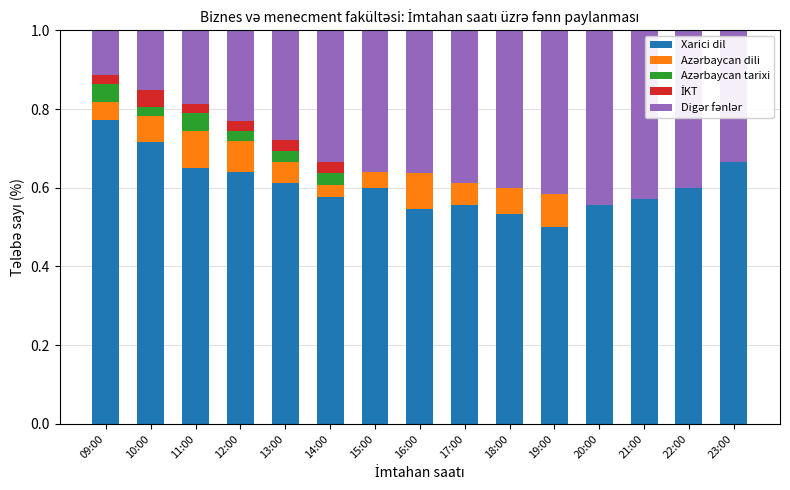

Is it true that Xarici dil equals 0.6 at 20:00?

True